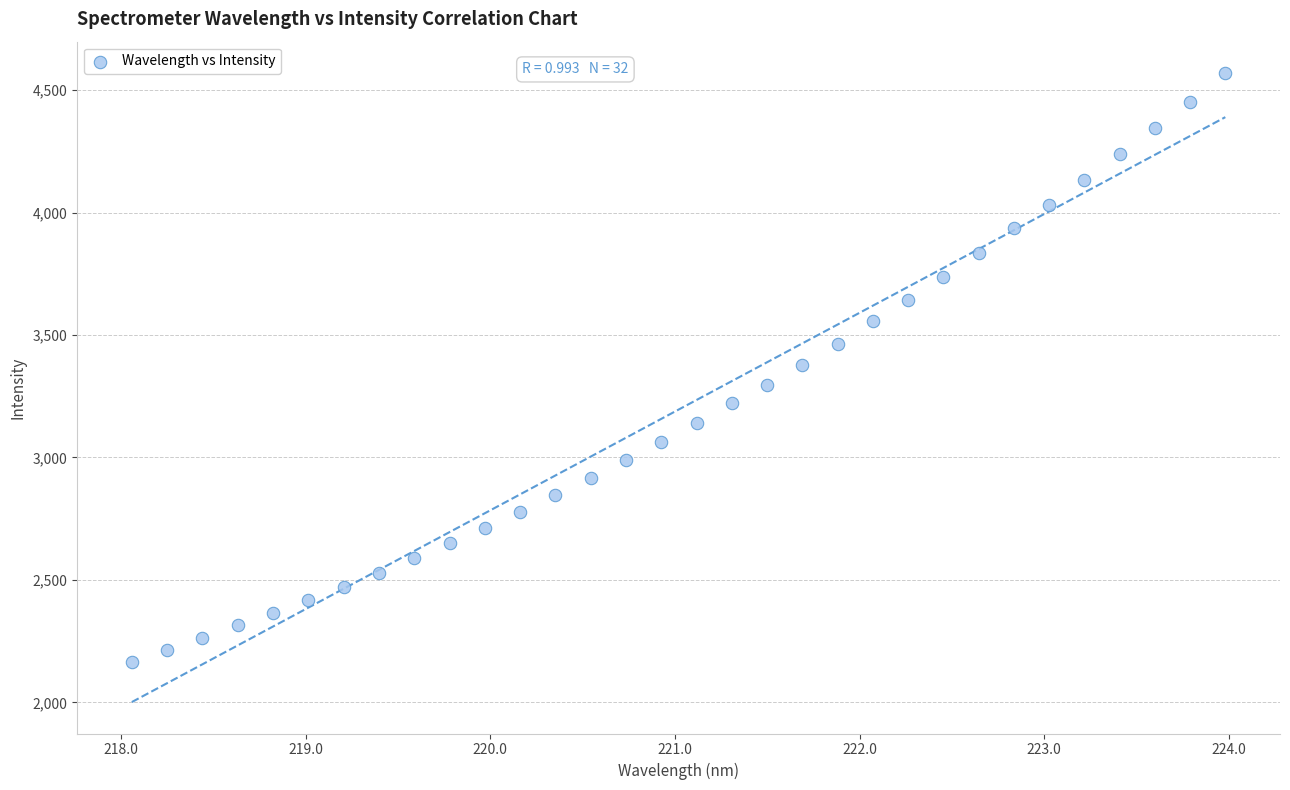

What is the range of Y values (max minus min)?

2403.8